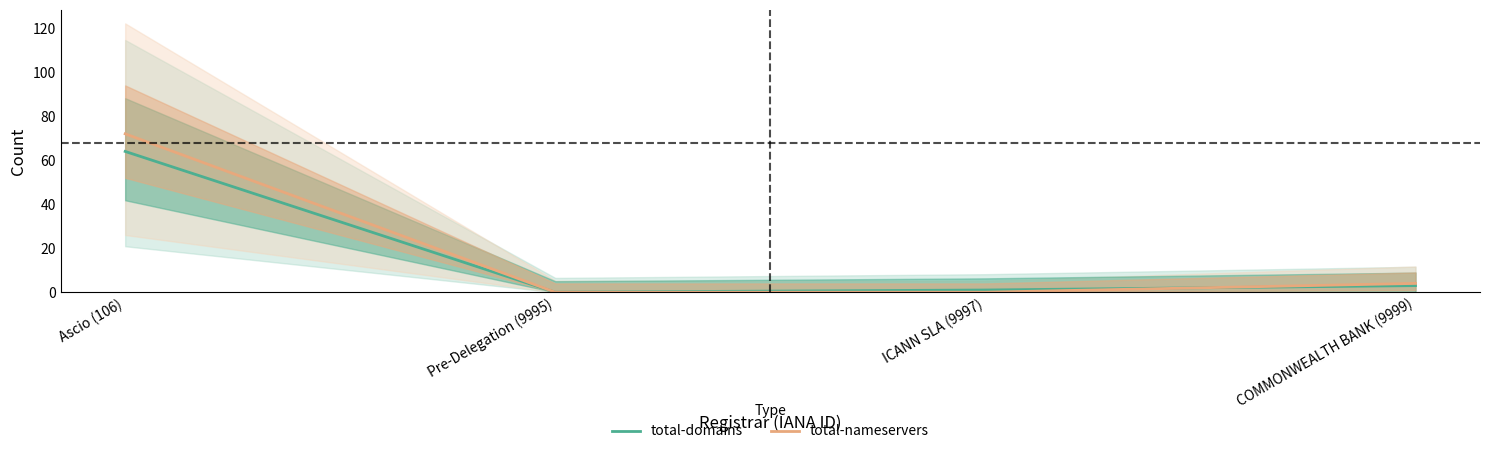

Reading left to right, extract all data points from this chart.

total-domains: Ascio (106)=64	Pre-Delegation (9995)=0	ICANN SLA (9997)=1	COMMONWEALTH BANK (9999)=3
total-nameservers: Ascio (106)=72	Pre-Delegation (9995)=0	ICANN SLA (9997)=0	COMMONWEALTH BANK (9999)=4